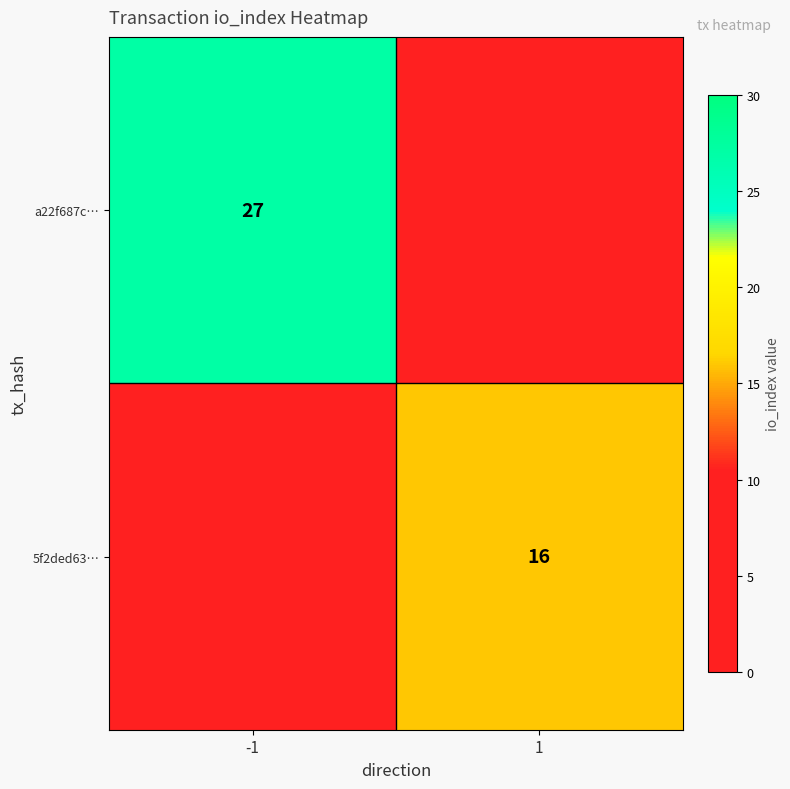

True or false: a22f687c… has a value of 27 at -1.

True